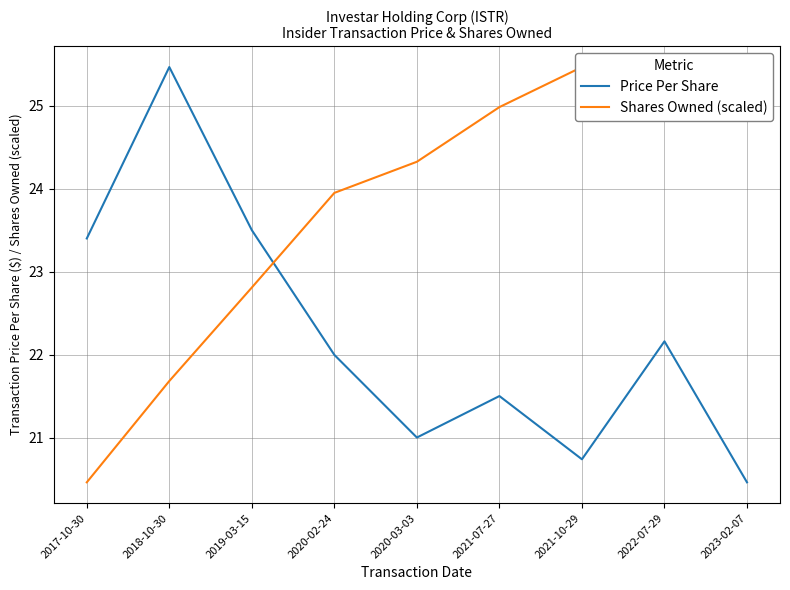

True or false: Shares Owned (scaled) has a value of 23.9 at 2020-02-24.

True